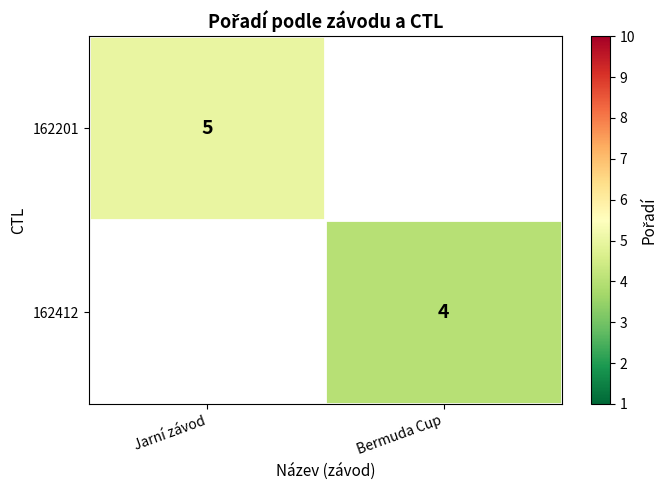

At how many categories does at least one series exceed 4?

1